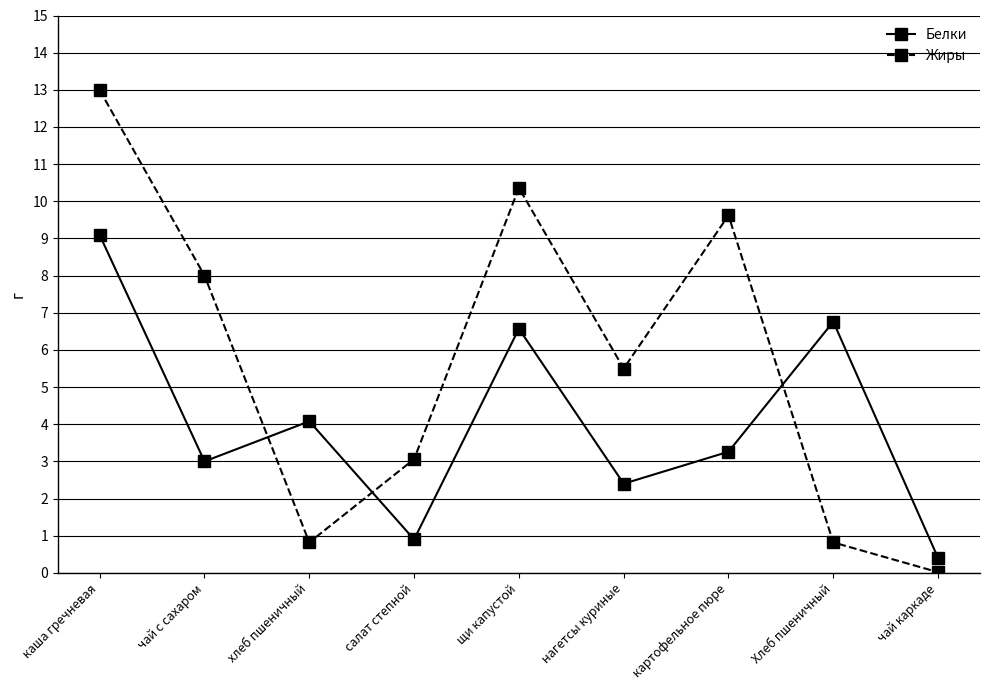

Where is the first local minimum for Белки?

чай с сахаром